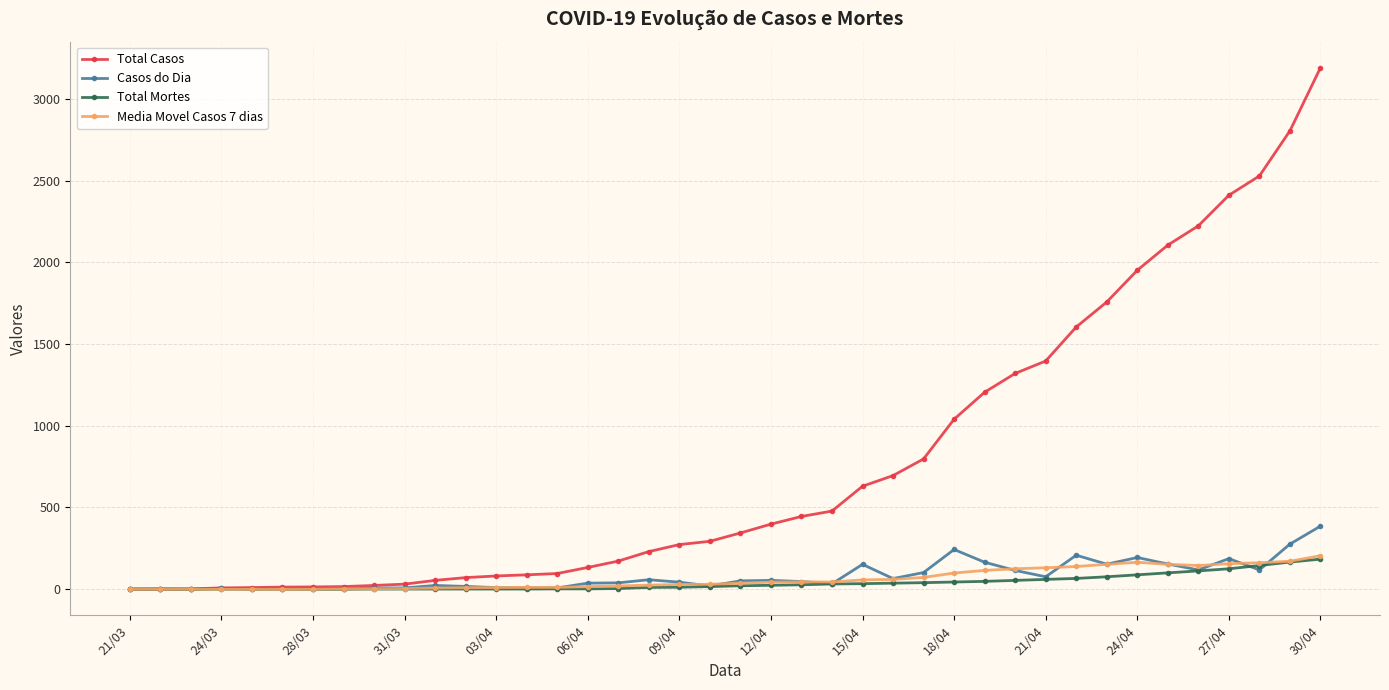

Is this an area chart (filled region under the line)?

No